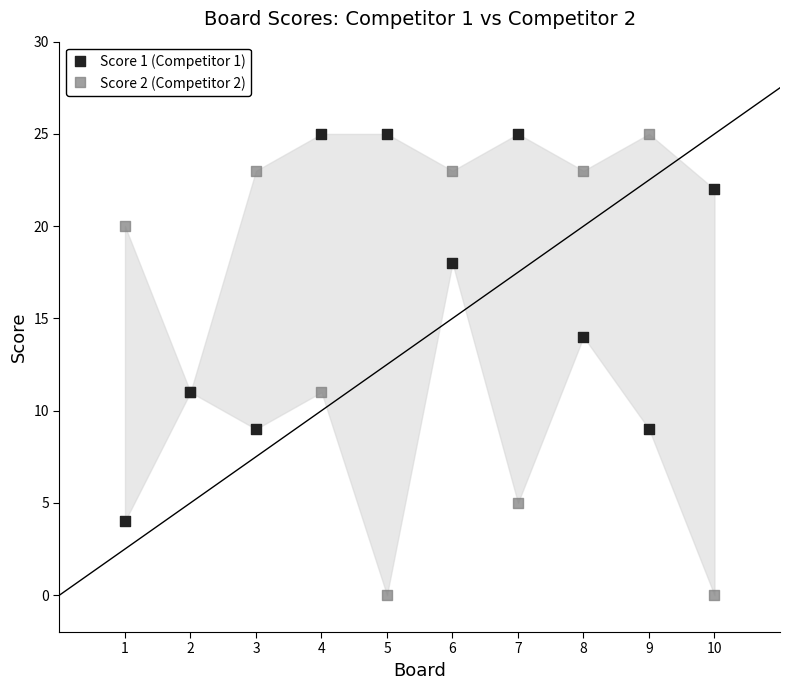

Which series has the largest Y range (max minus min)?

Score 2 (Competitor 2)